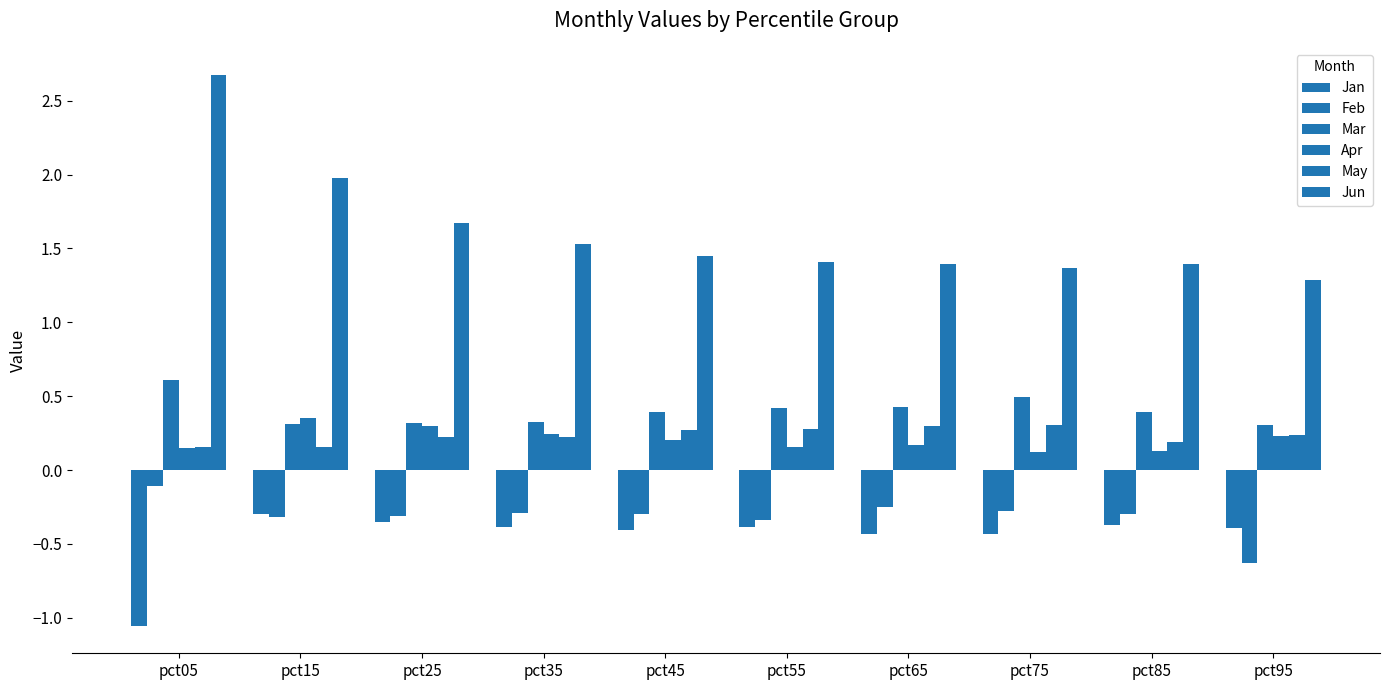

At how many categories does at least one series exceed 2?

1